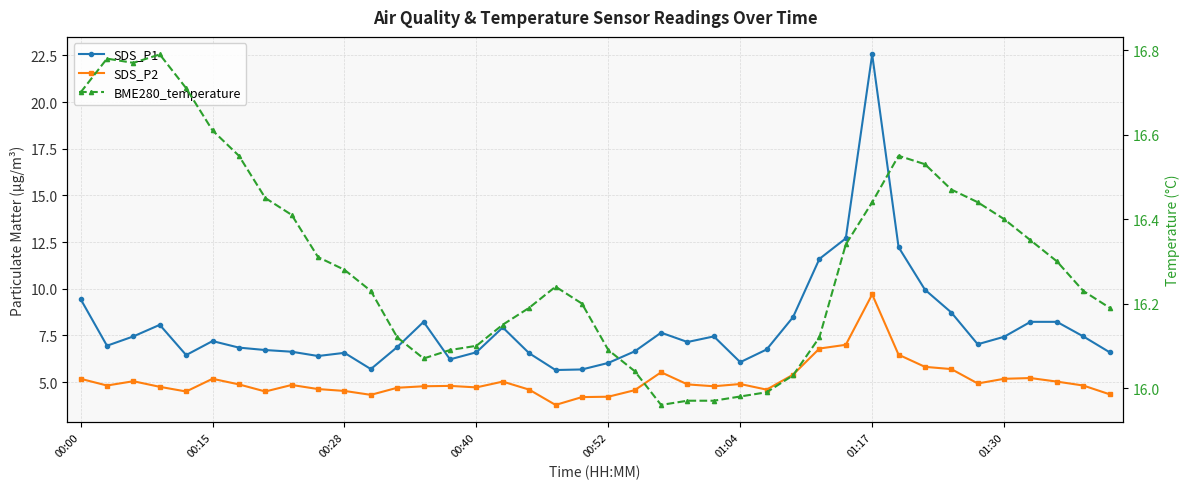

What position from the left is 27?

28